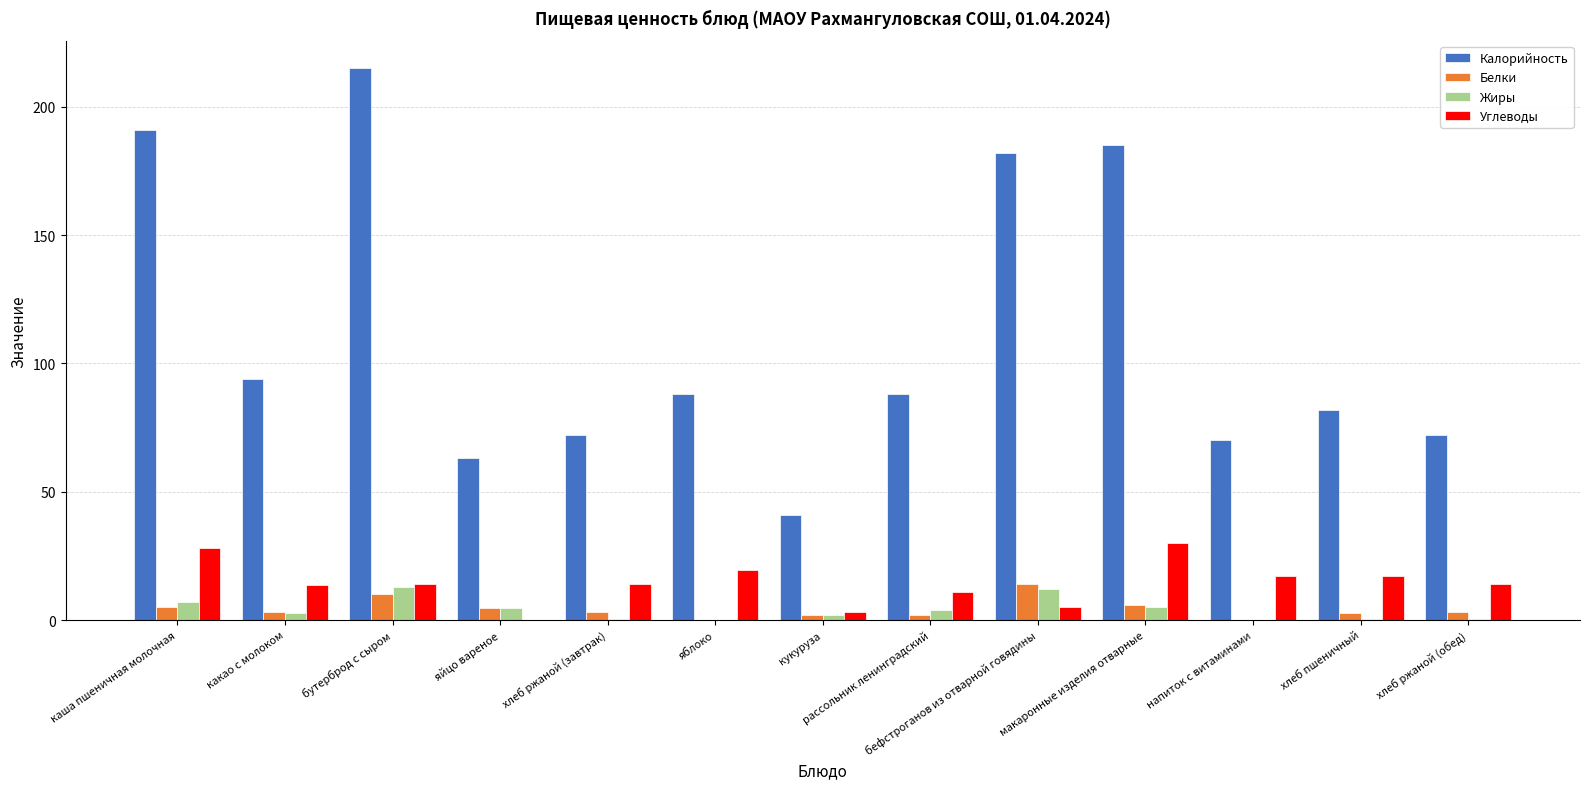

What is the total value across all series at яйцо вареное?

72.2